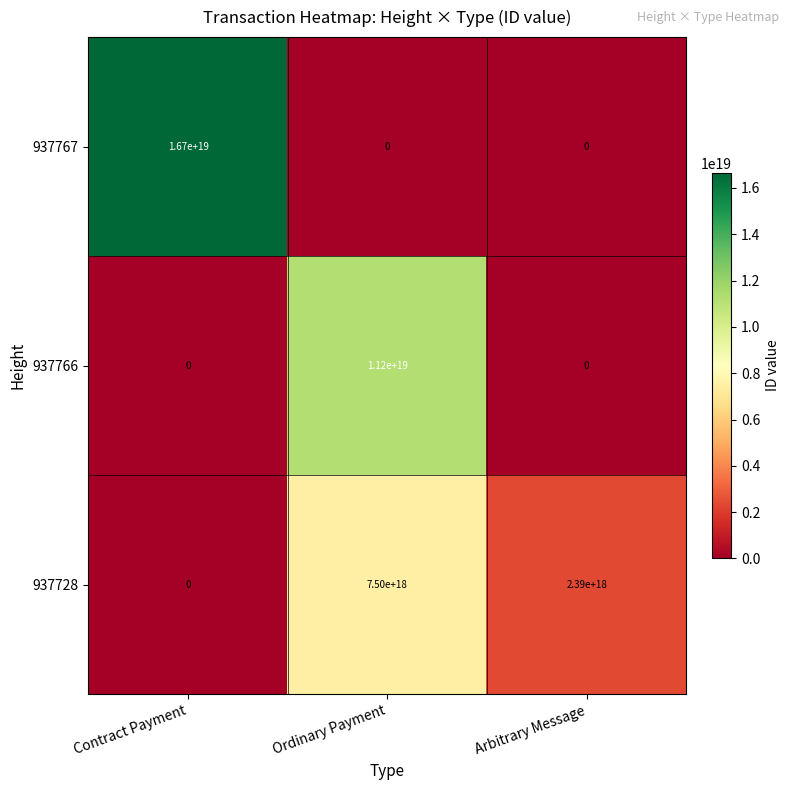

Rank the series by their maximum value, from lowest to highest.

937728, 937766, 937767